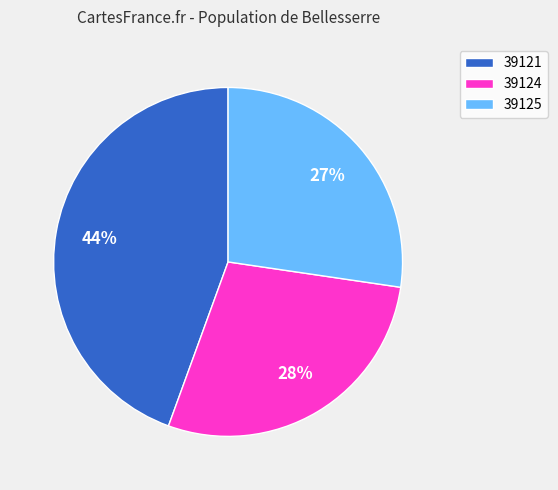

To the nearest percent, what is the combined percentage of 39124 and 39121?

73%